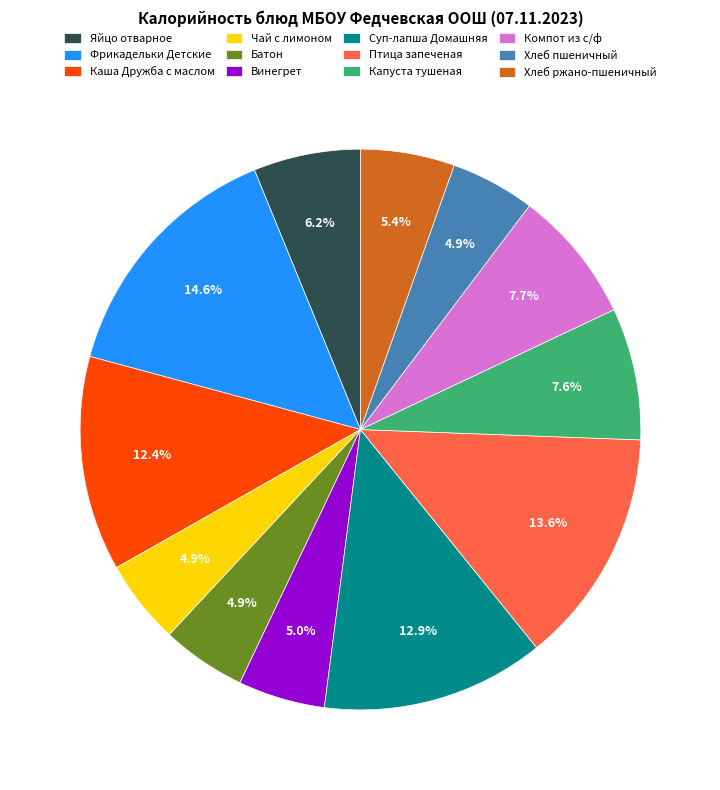

Is it true that Батон is 5% of the pie?

True